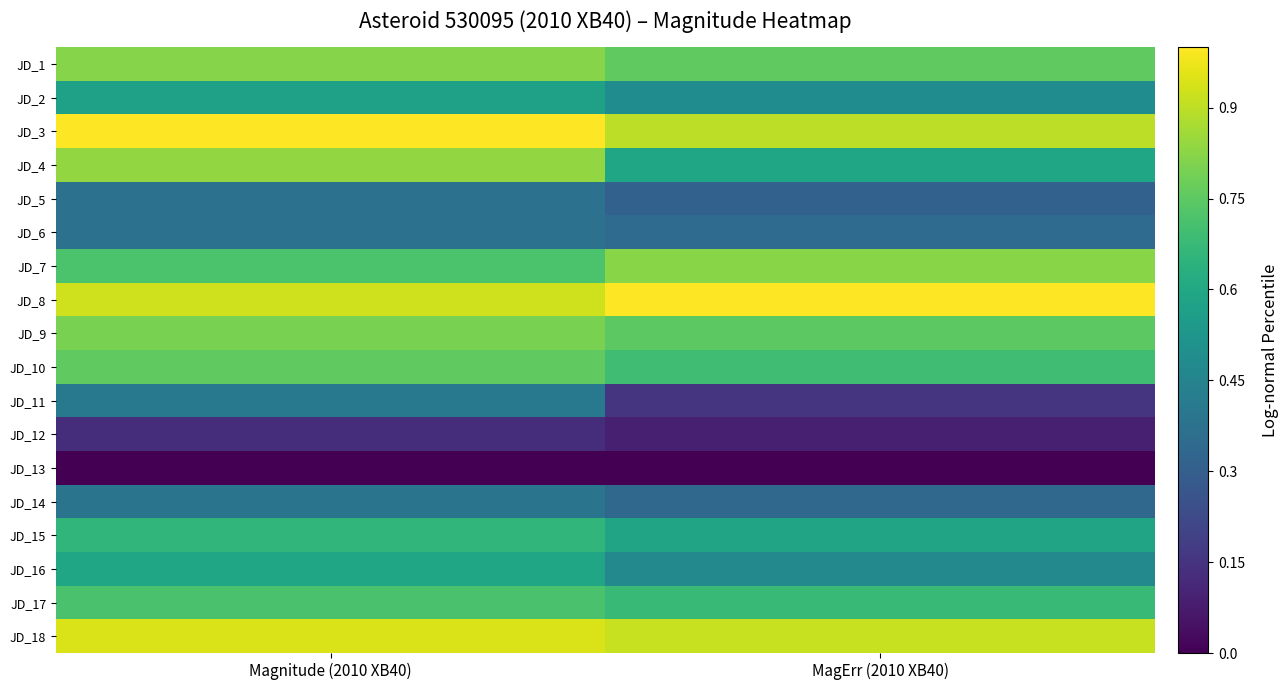

Which has a higher value, Magnitude (2010 XB40) or MagErr (2010 XB40)?

Magnitude (2010 XB40)